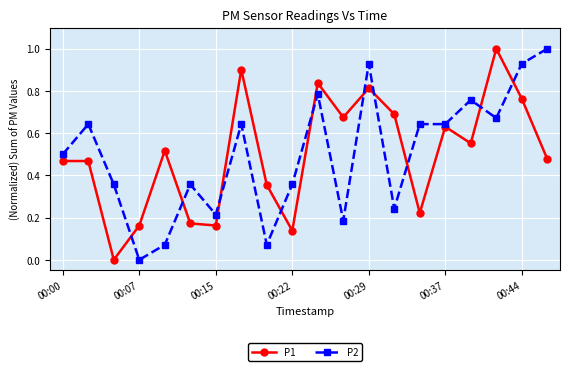

How many distinct data groups are displayed?

2